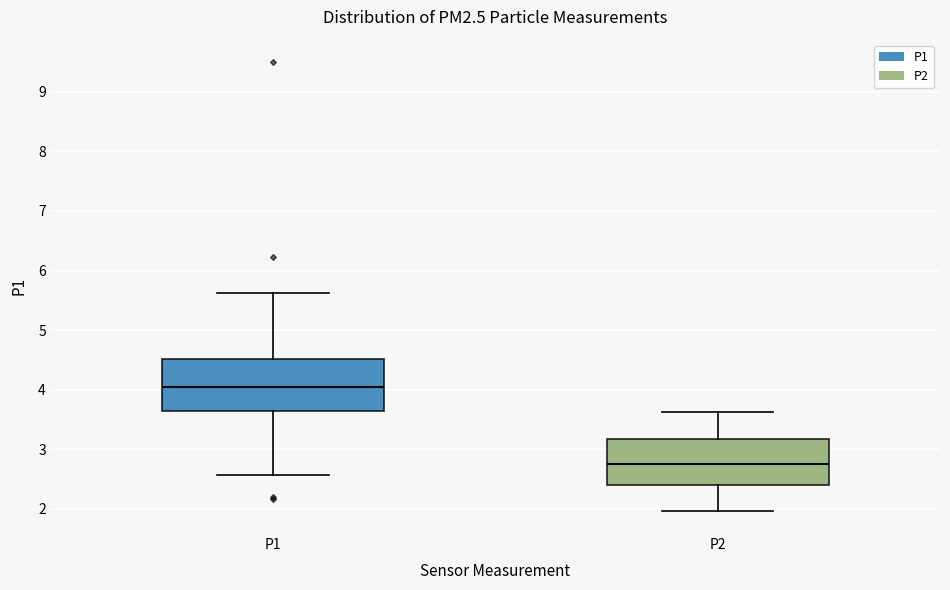

Where is the upper edge of the box for P1 on the y-axis? The values are not printed on the chart, so give them approximately, as read against the axis.

4.5